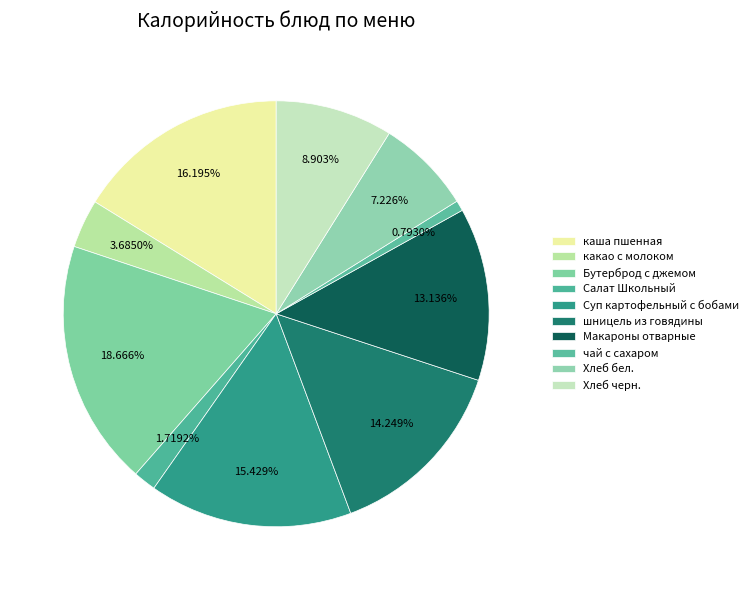

Rank the categories by value from lowest to highest.

чай с сахаром, Салат Школьный, какао с молоком, Хлеб бел., Хлеб черн., Макароны отварные, шницель из говядины, Суп картофельный с бобами, каша пшенная, Бутерброд с джемом